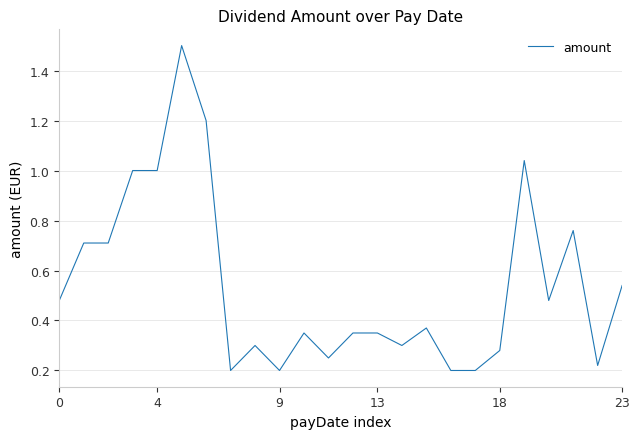

What is the greatest value displayed?

1.5